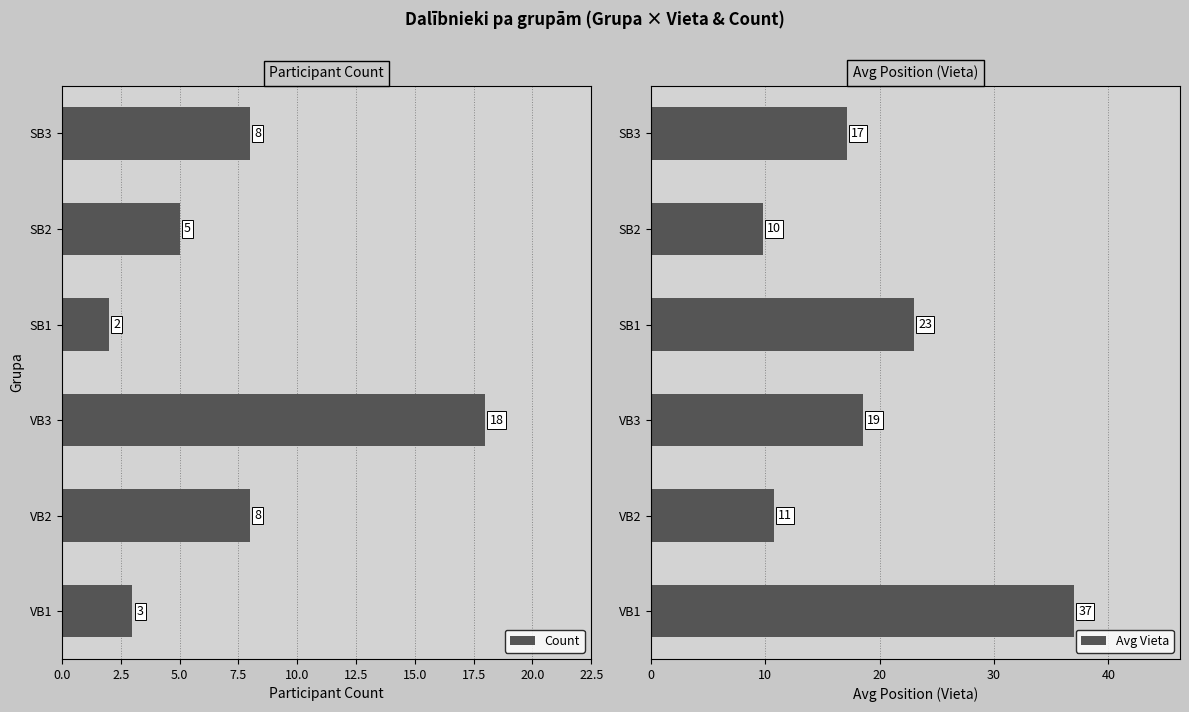

What is the sum of all Count values?

44